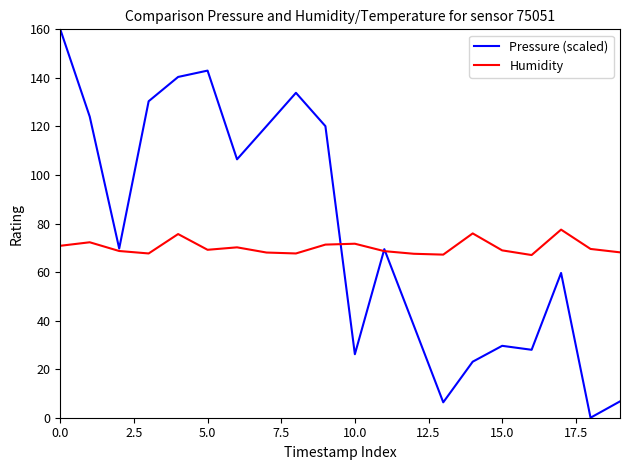

Rank the series by their maximum value, from highest to lowest.

Pressure (scaled), Humidity